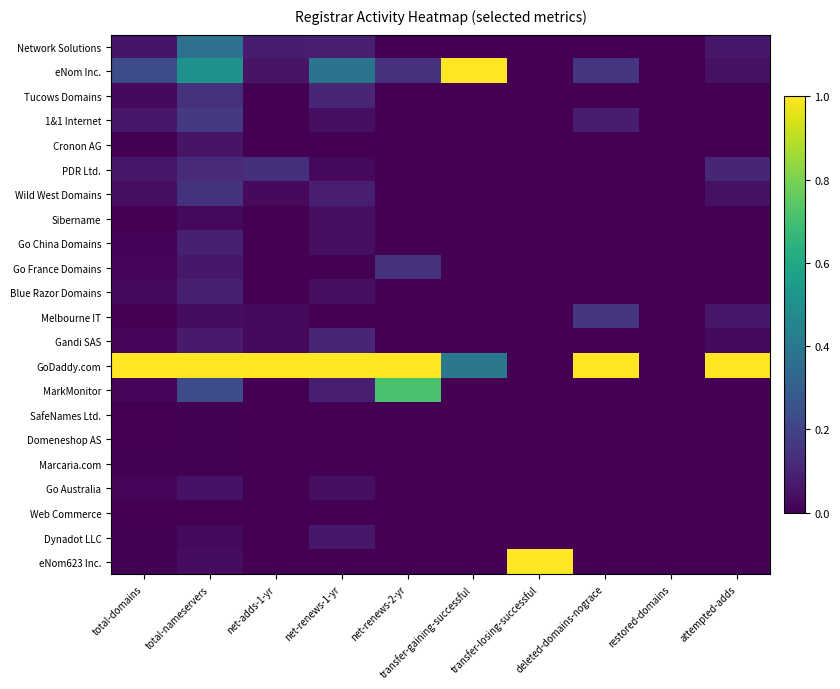

At total-nameservers, list the series in order from largest to smallest.

GoDaddy.com, eNom Inc., Network Solutions, MarkMonitor, 1&1 Internet, Wild West Domains, Tucows Domains, PDR Ltd., Go China Domains, Blue Razor Domains, Gandi SAS, Go France Domains, Cronon AG, Go Australia, Melbourne IT, eNom623 Inc., Sibername, Dynadot LLC, SafeNames Ltd., Domeneshop AS, Marcaria.com, Web Commerce